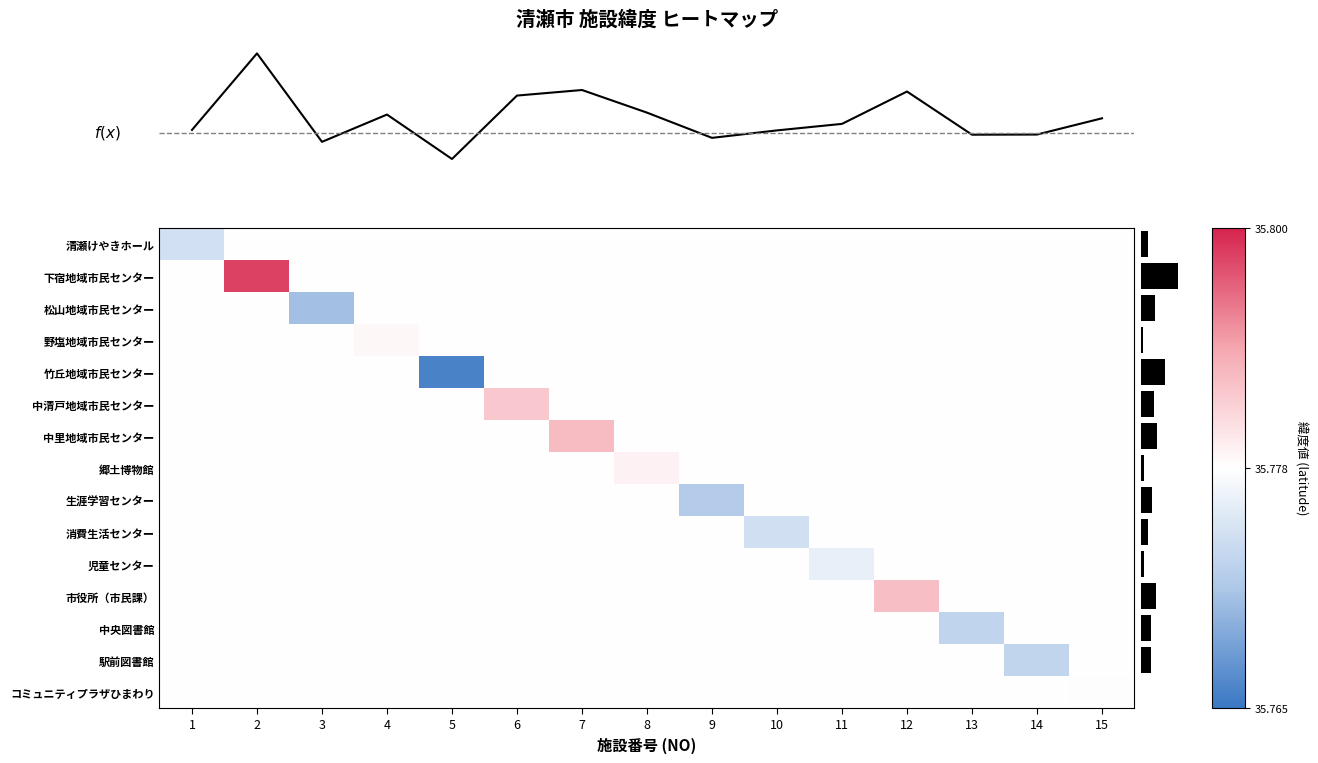

Count the row_11 values in the range 35 to 36.

15